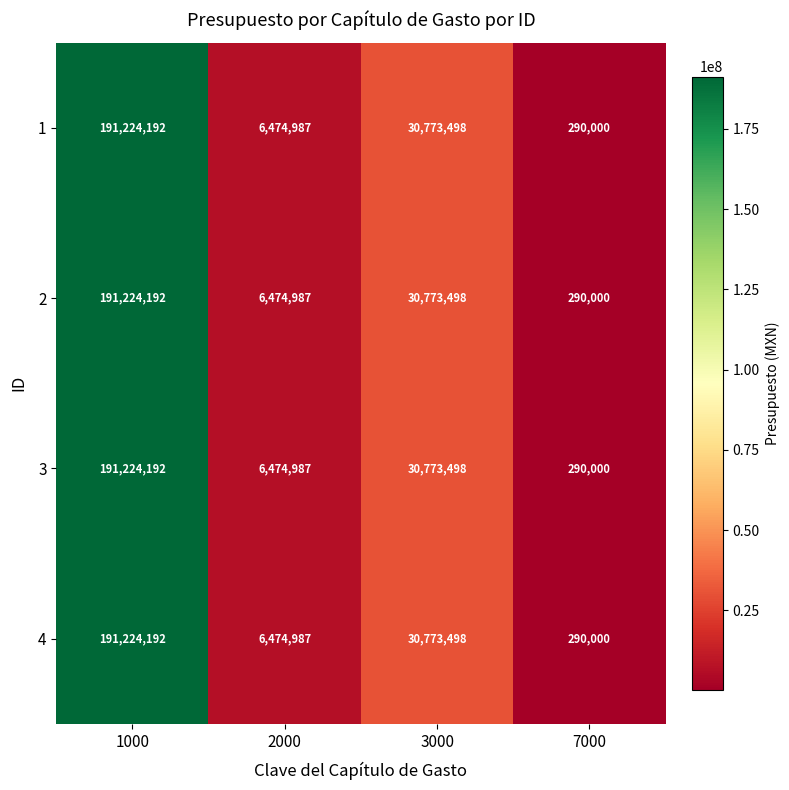

At which label does 4 reach its peak?

1000